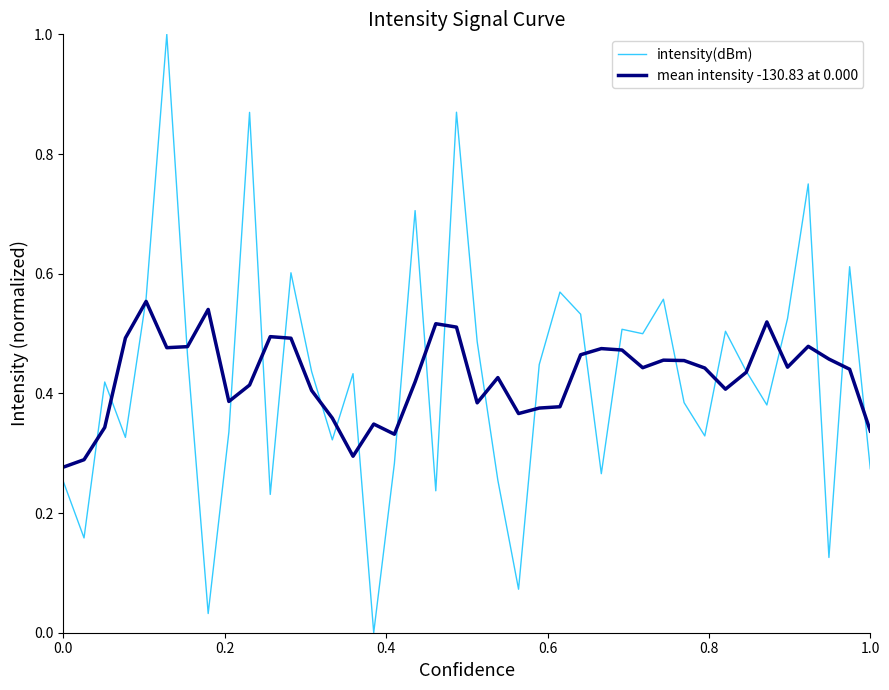

At how many categories does at least one series exceed 0?

40